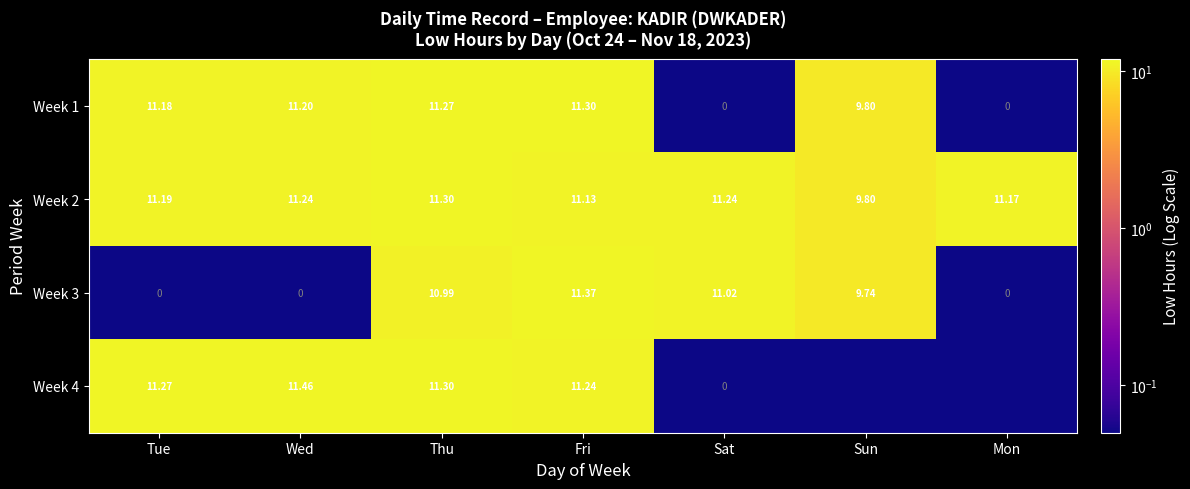

How many data points in Week 2 are less than 11?

1